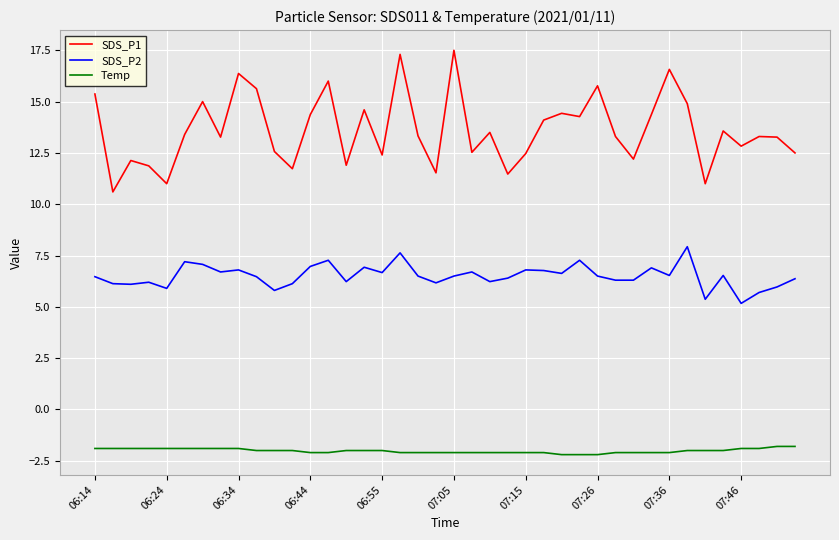

What is the maximum value shown in the chart?

17.5